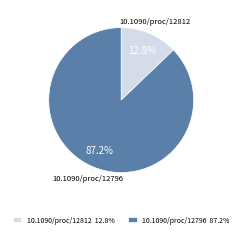

Is 10.1090/proc/12812 the majority of the pie?

No